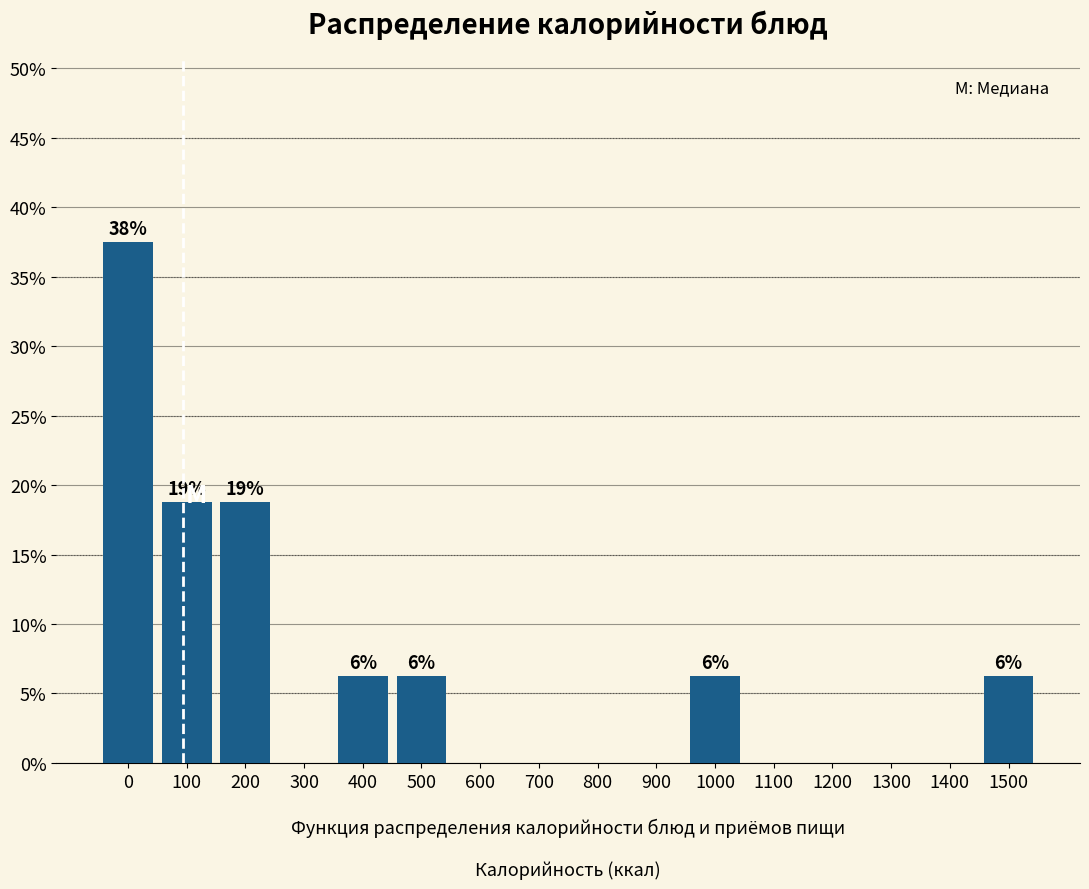

Read the value at 100.

18.8